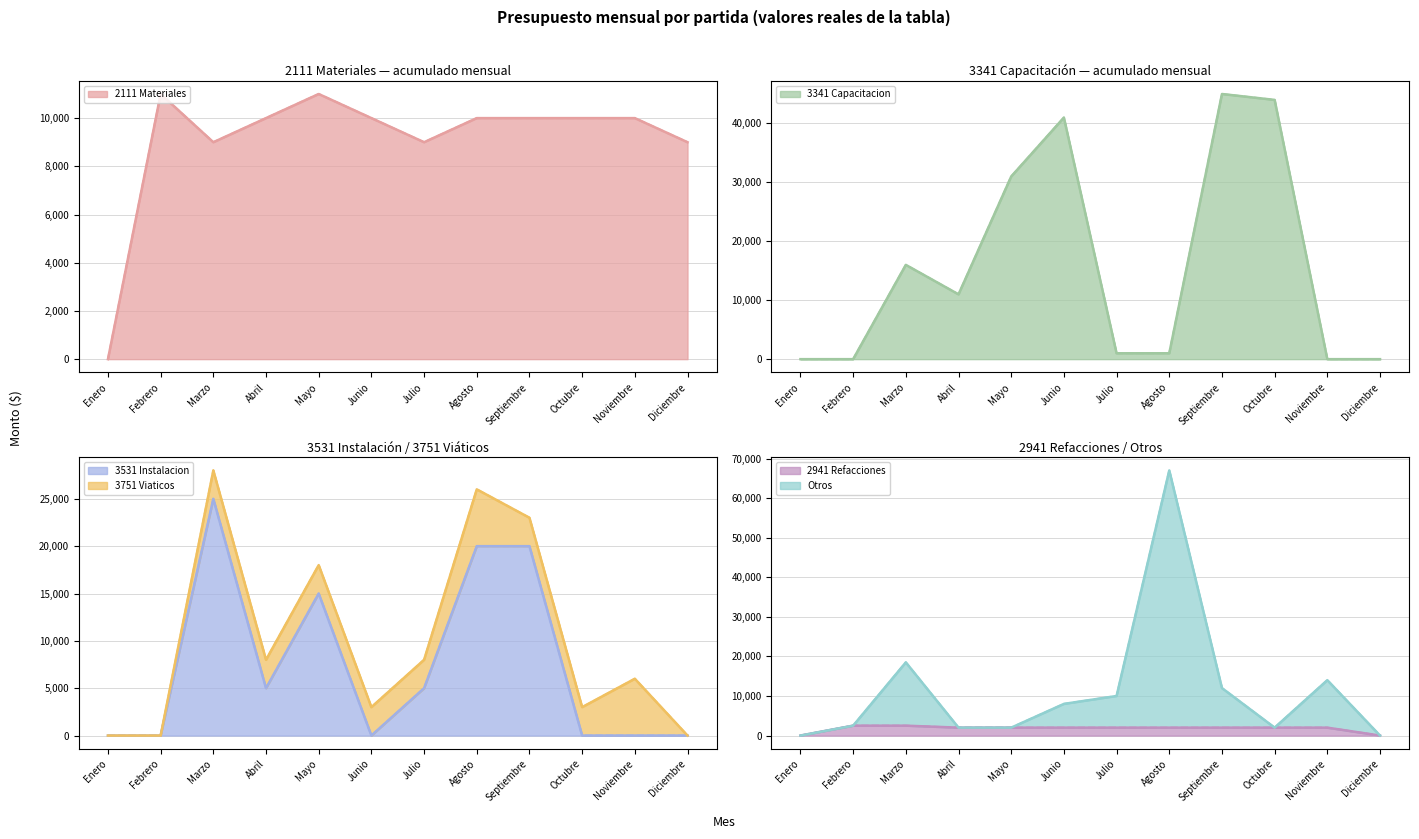

What is the difference between the 2111 Materiales values at Agosto and Febrero?

1000